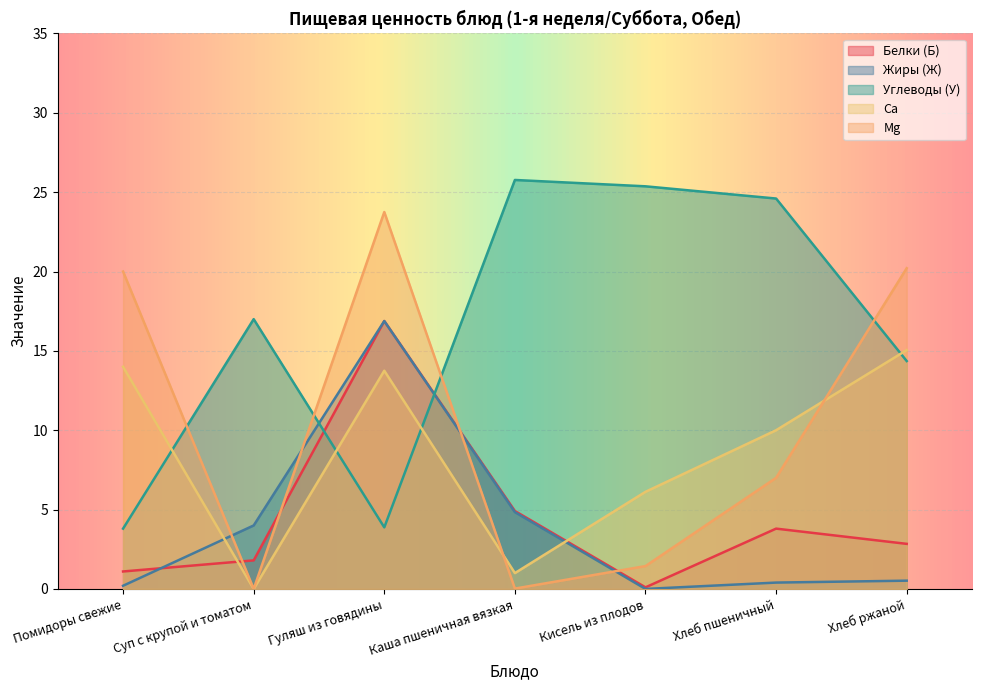

How many data points does each series have?

7